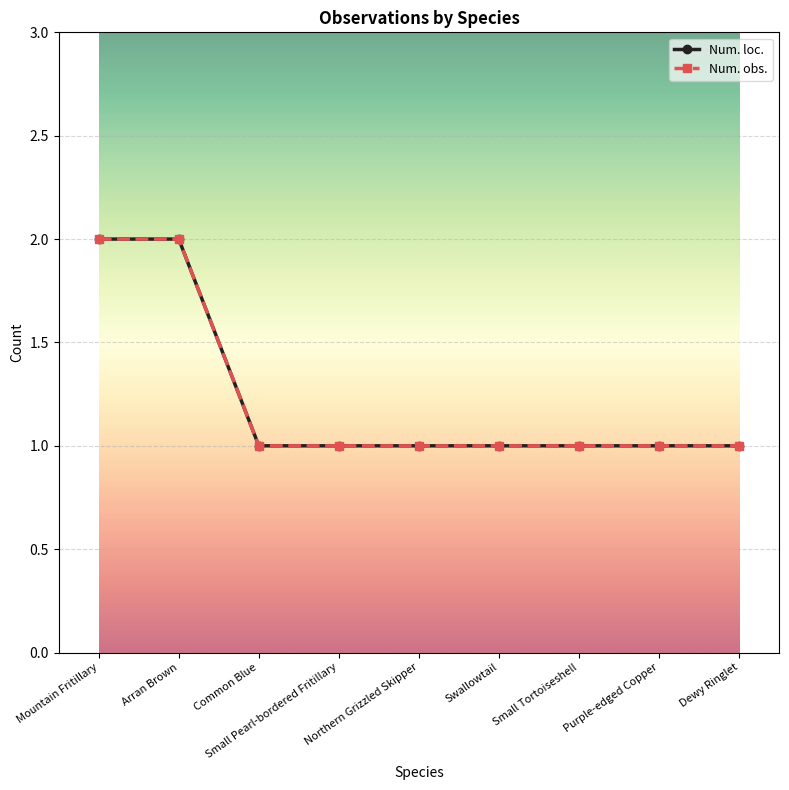

At which label is Num. loc. closest to 1?

Common Blue